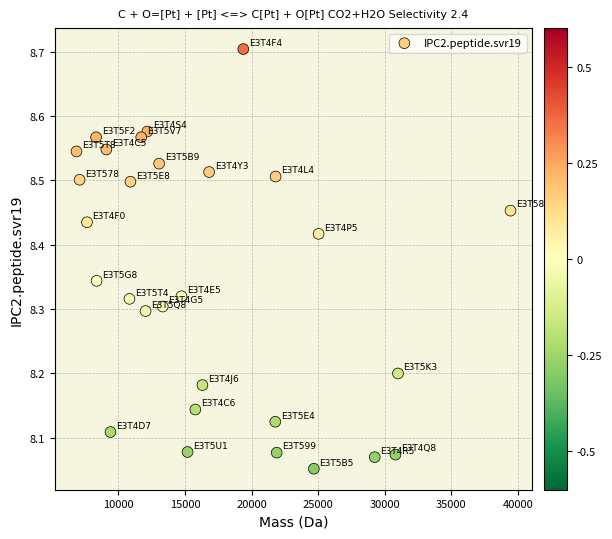

What is the range of Y values (max minus min)?

0.7